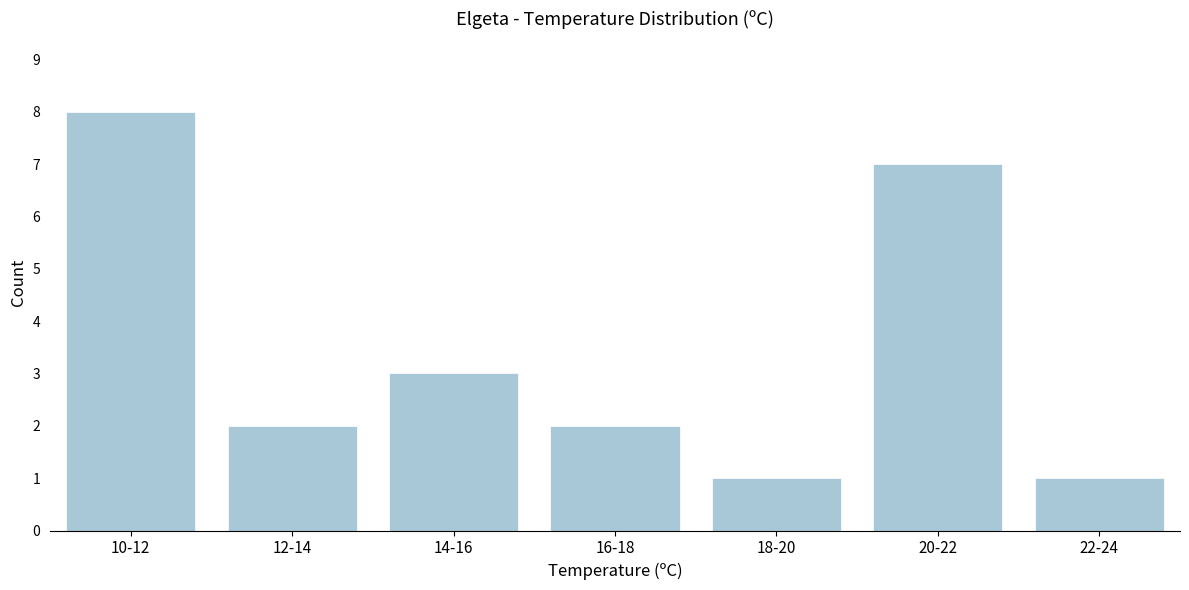

Reading left to right, extract all data points from this chart.

8	2	3	2	1	7	1